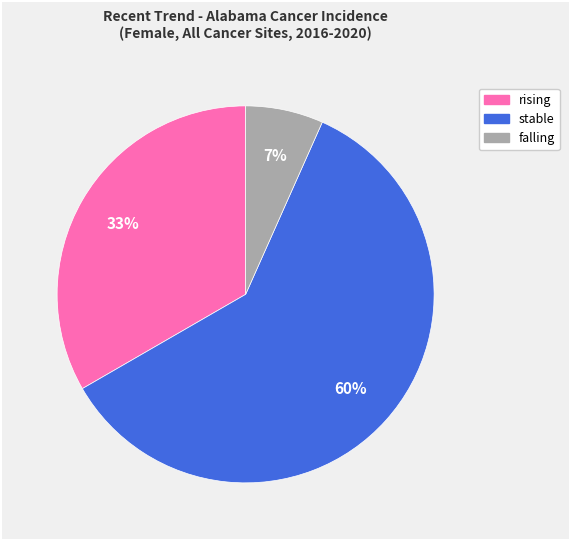

The rising slice represents 44% of the pie. True or false?

False